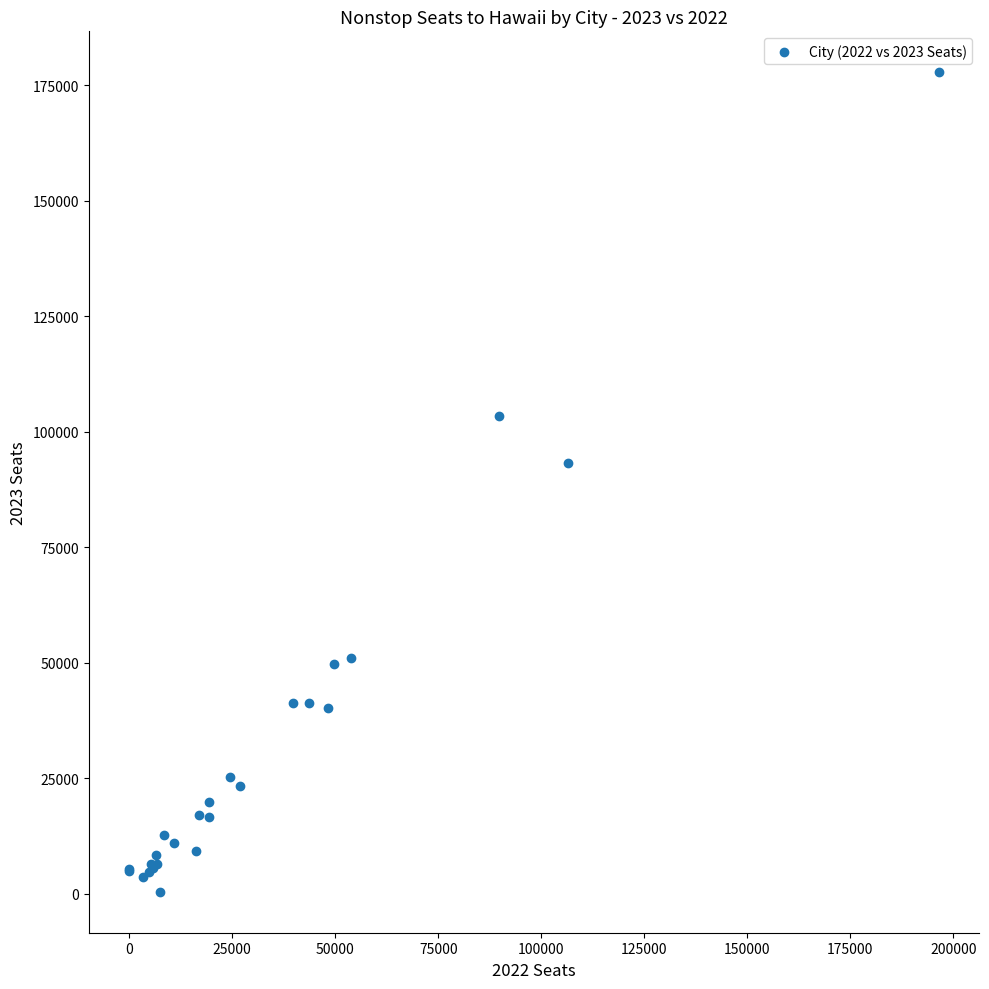

What Y value in the scatter plot is closest to 89146?

93238